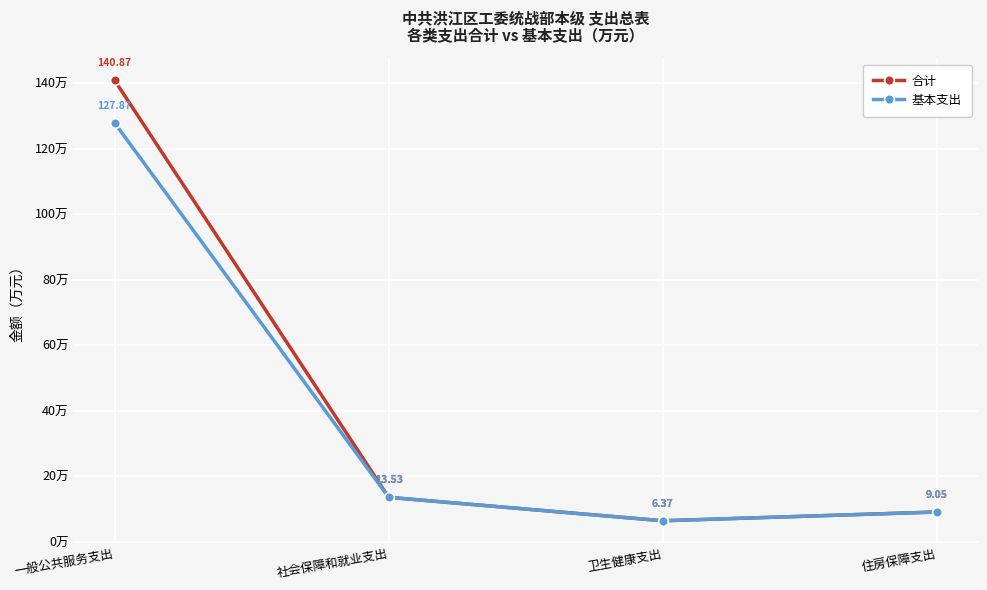

Which series has the widest spread of values?

合计